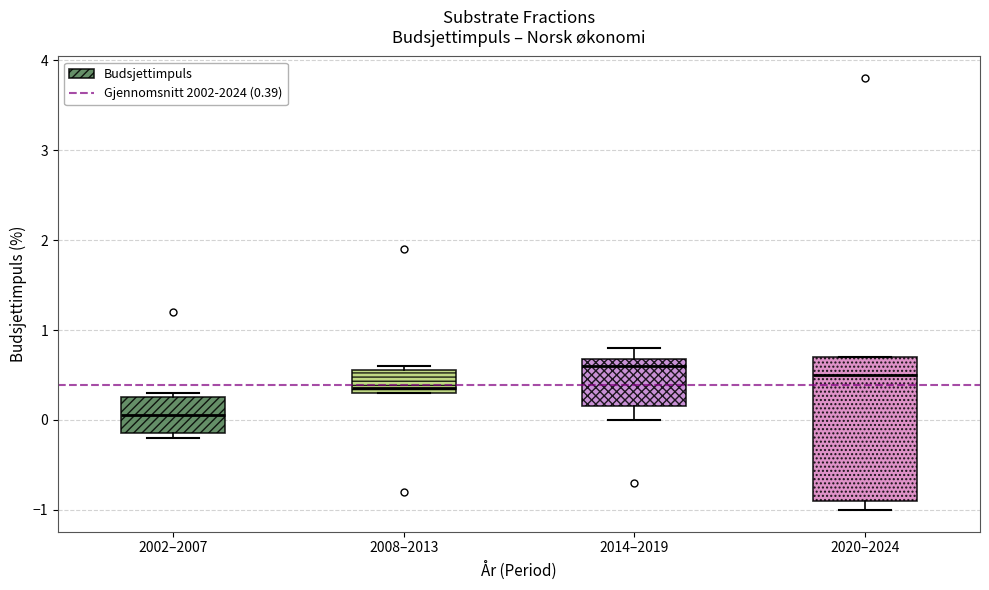

Reading left to right, transcribe this box plot: for each box, give where its median line is, the range the box spans, and where its two whiskers end, as read against the y-axis. The values are not printed on the chart, so give them approximately, as read against the axis.

2002–2007: median 0.1, box -0.1 to 0.3, whiskers -0.2 to 0.3 (just above the box's upper edge)
2008–2013: median 0.4, box 0.3 to 0.6, whiskers 0.3 to 0.6 (just above the box's upper edge)
2014–2019: median 0.6, box 0.2 to 0.7, whiskers 0.0 to 0.8
2020–2024: median 0.5, box -0.9 to 0.7, whiskers -1.0 to 0.7